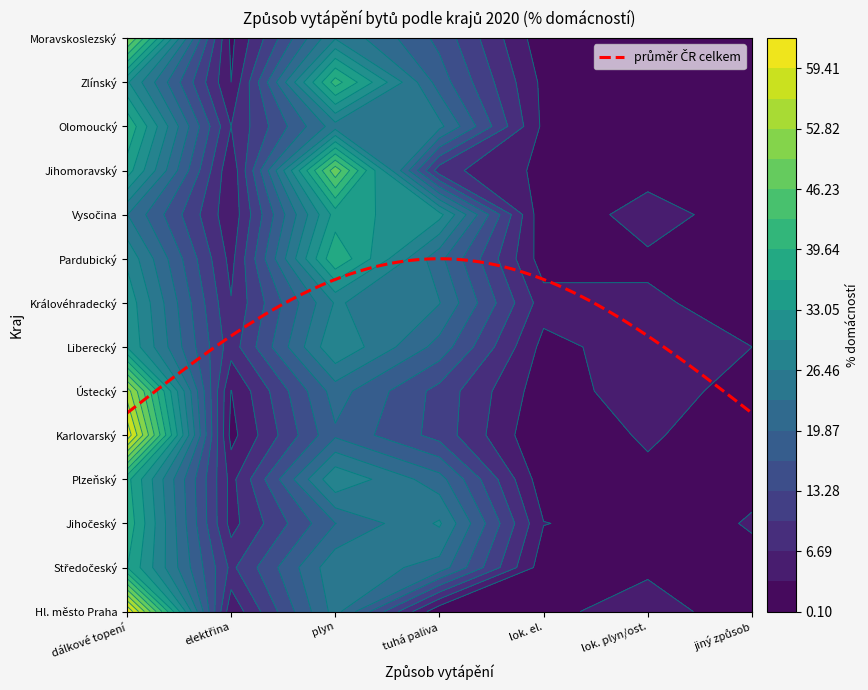

Which series has the widest spread of values?

Hl. město Praha